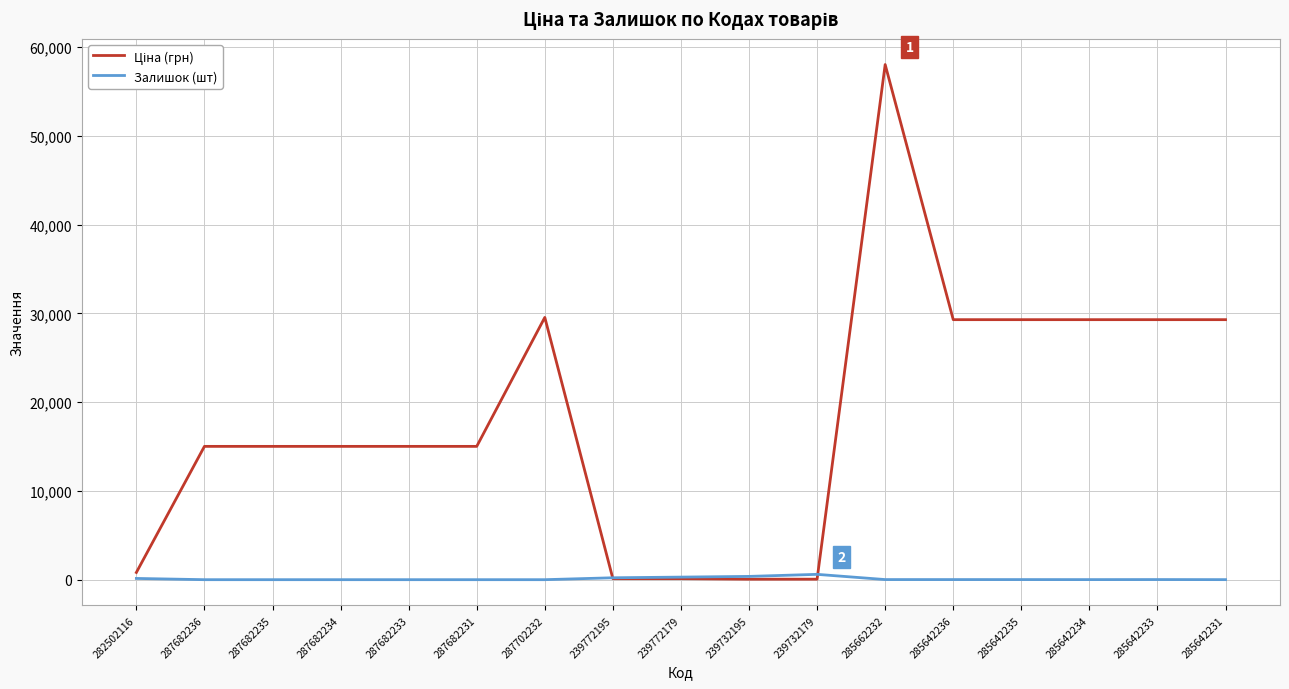

What is the total value across all series at 285642234?

29302.9